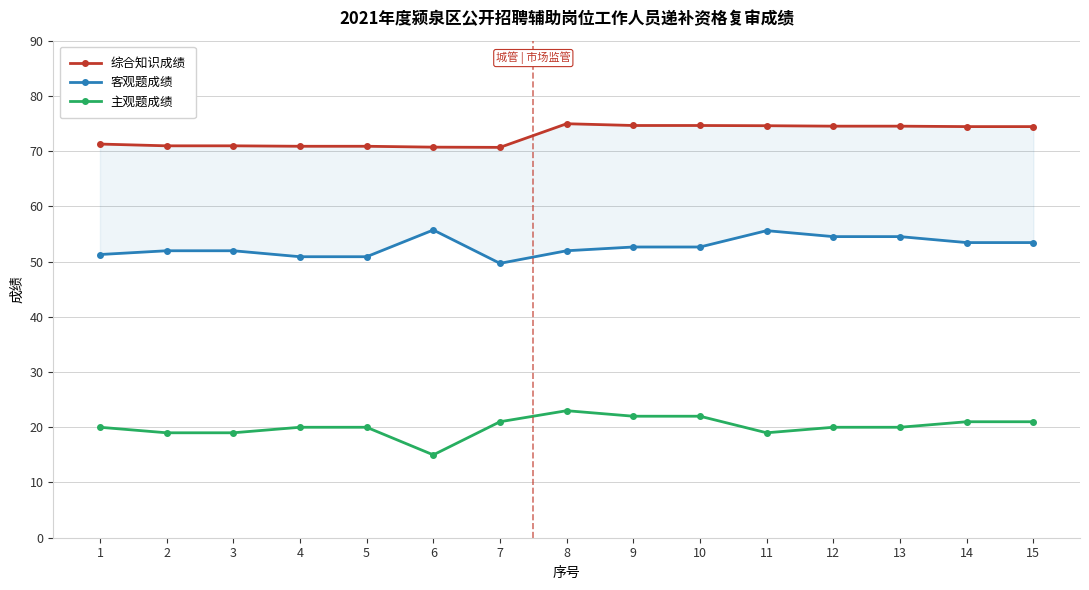

Where does the 主观题成绩 series first go above 20?

7